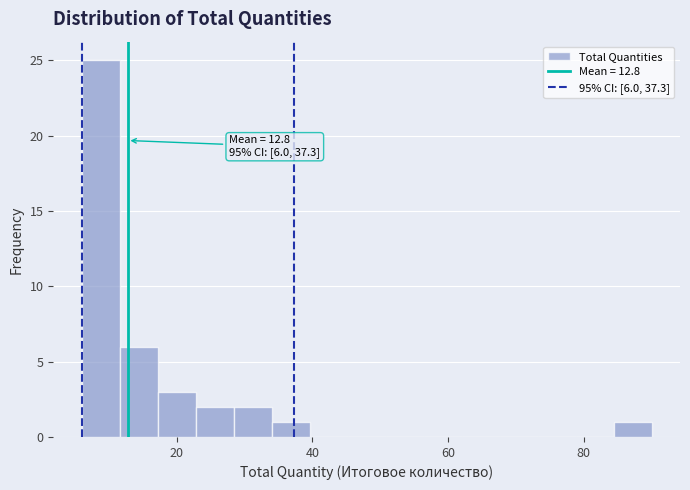

Read against the x-axis, roughly where is the centre of the tallest bar?

8